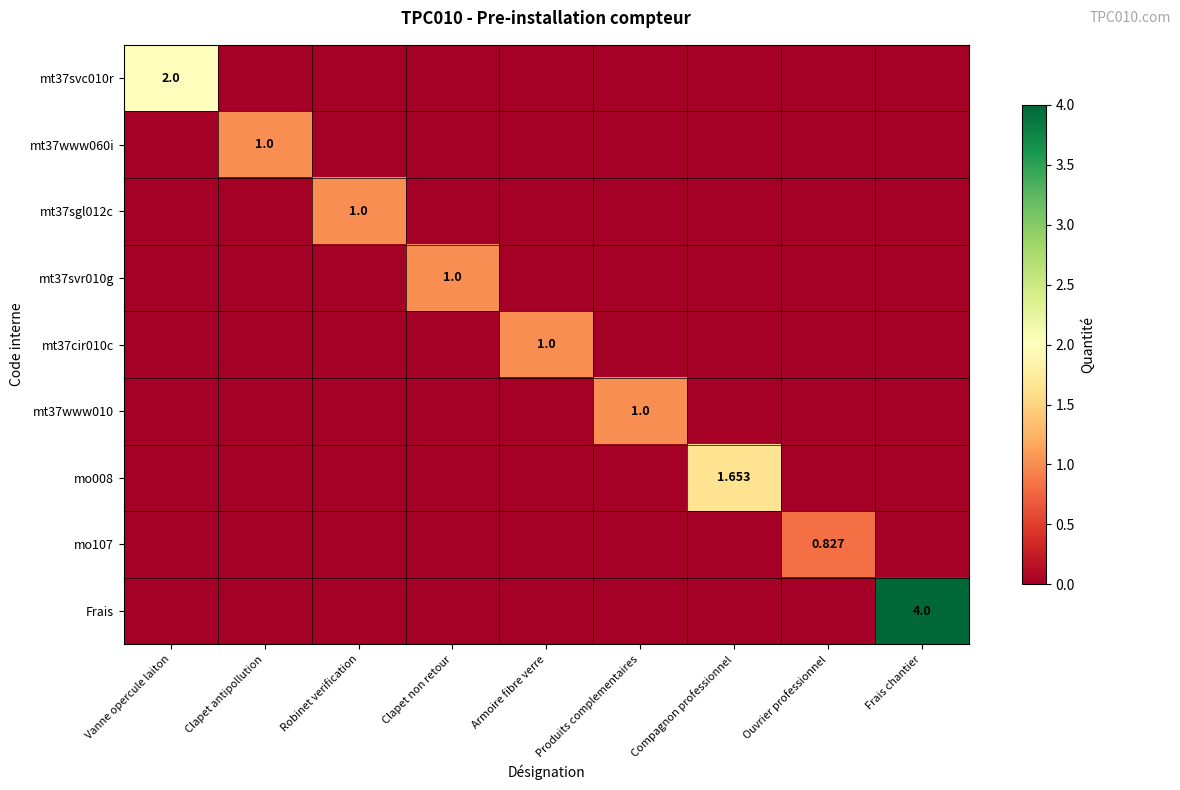

What is the spread (max minus min) of values at Clapet non retour?

1.0